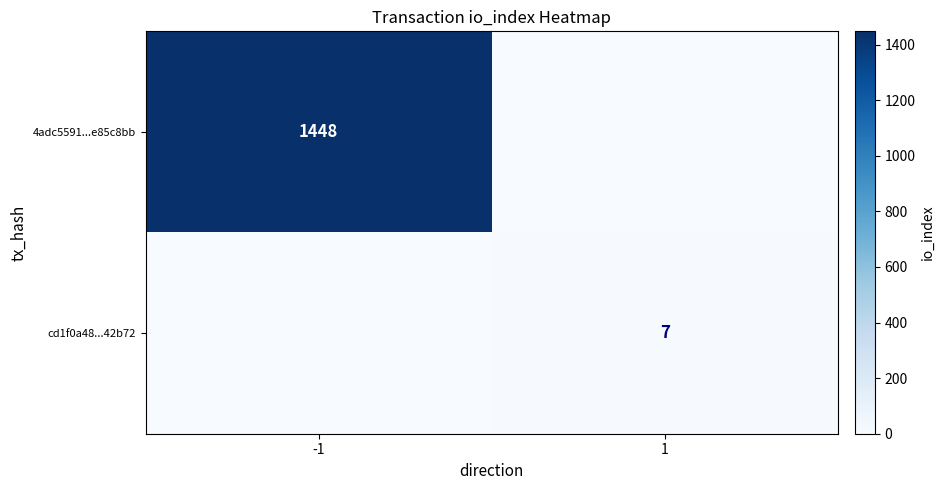

Is it true that cd1f0a48...42b72 equals 3 at 1?

False